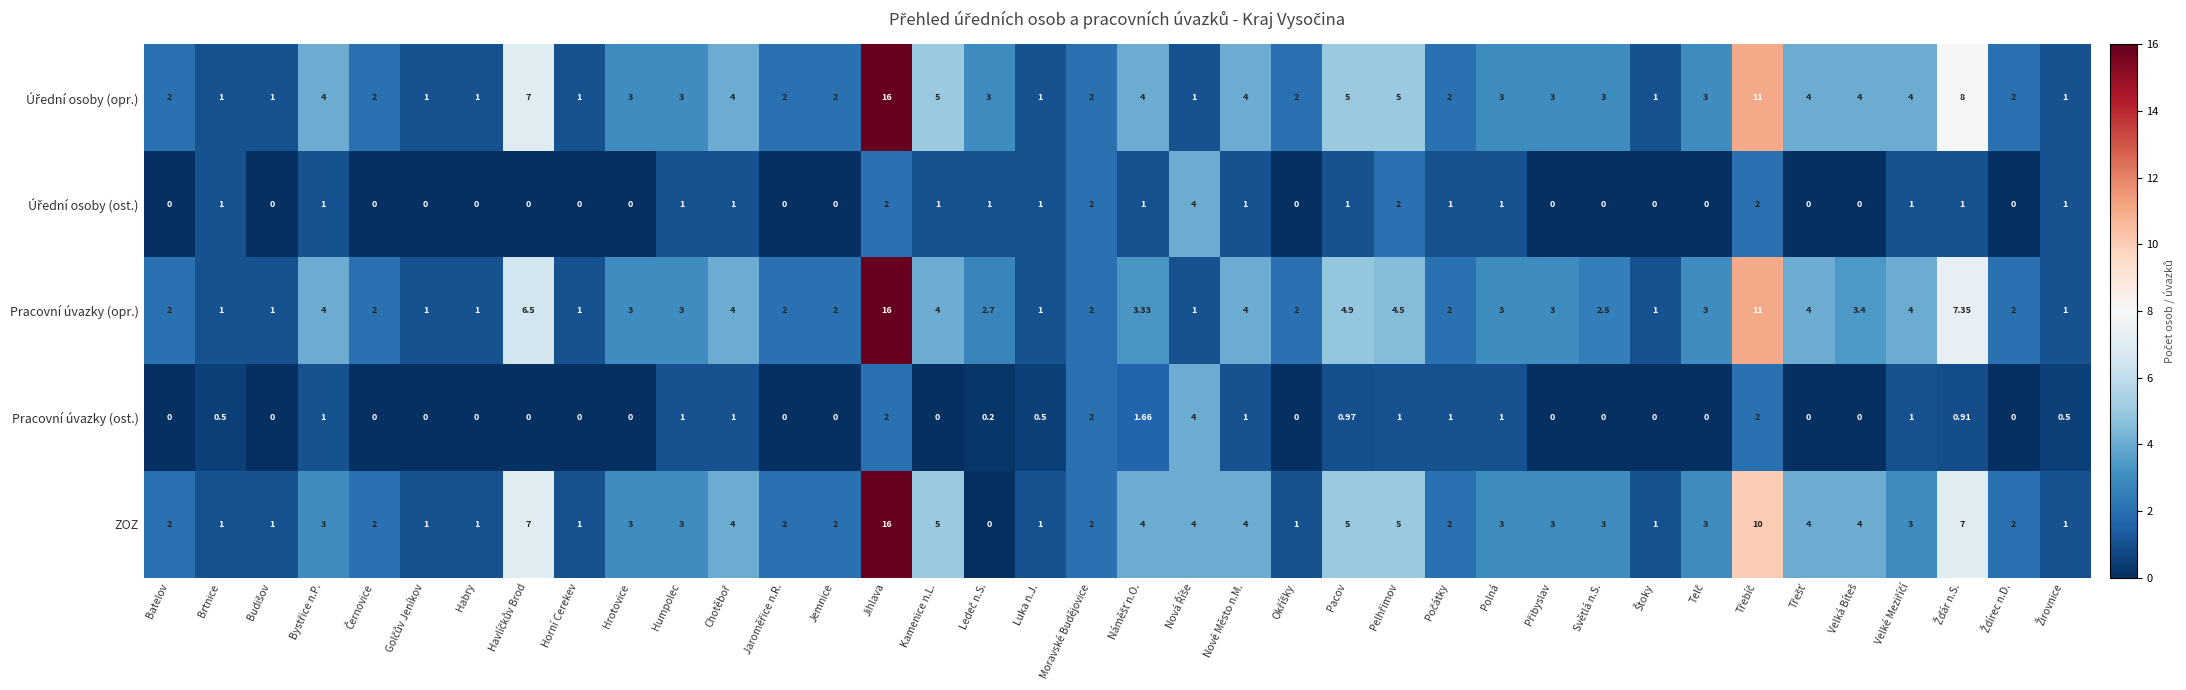

Which series has the widest spread of values?

ZOZ